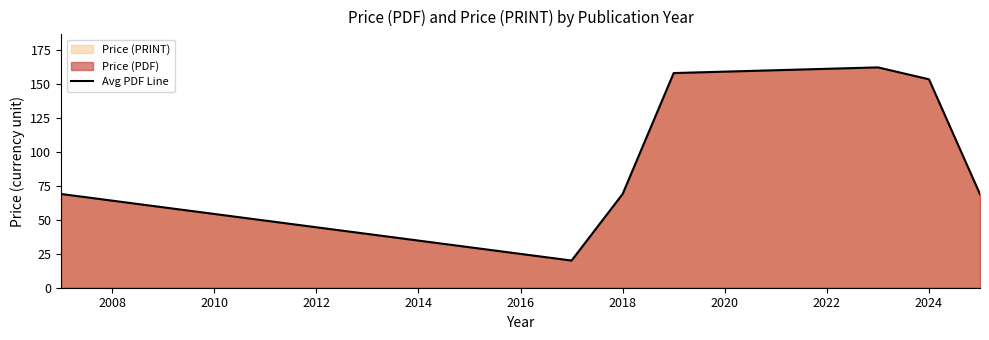

Reading right to left, list all the values displayed in this chart.

68.8	153.4	162.2	158.0	69.0	20.0	69.0